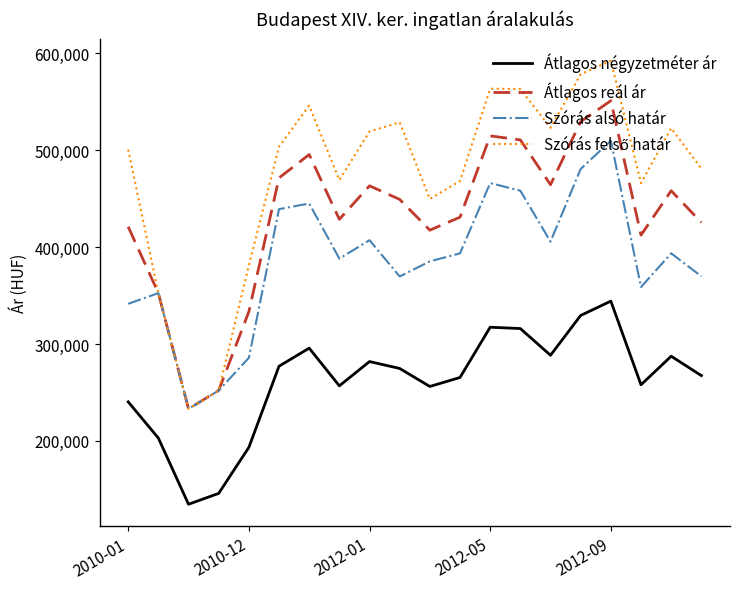

What is the minimum value shown in the chart?

134726